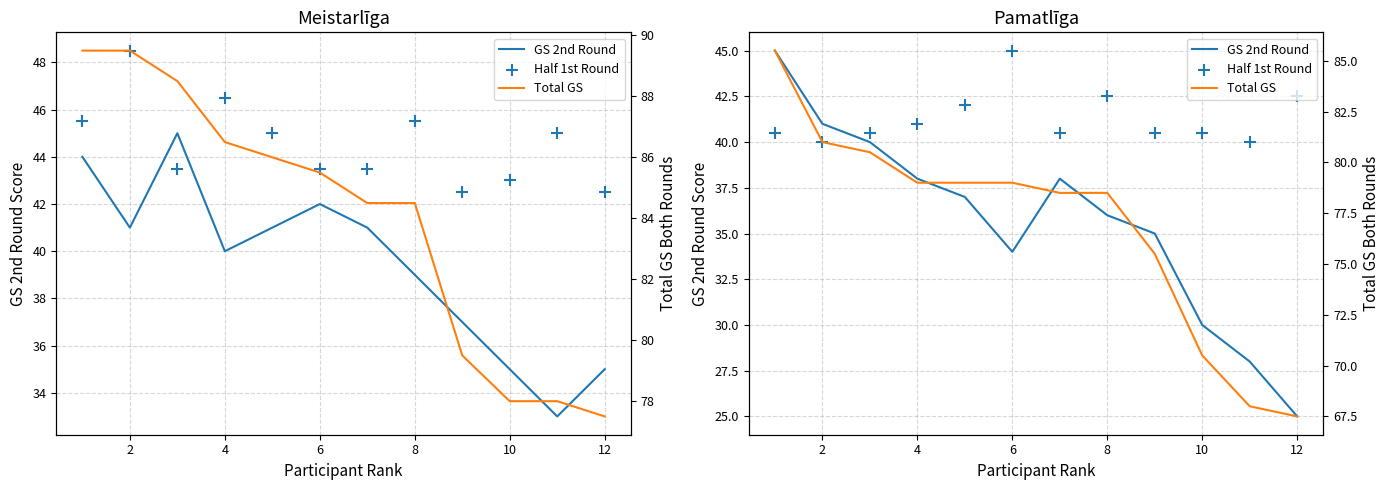

Which series contains the highest Y value?

Total GS